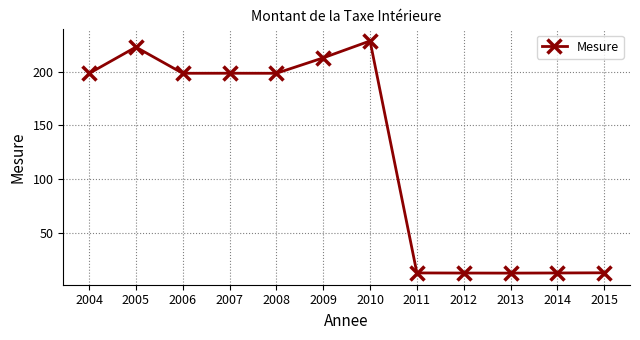

True or false: there are more than 0 points higher than both neighbors.

True